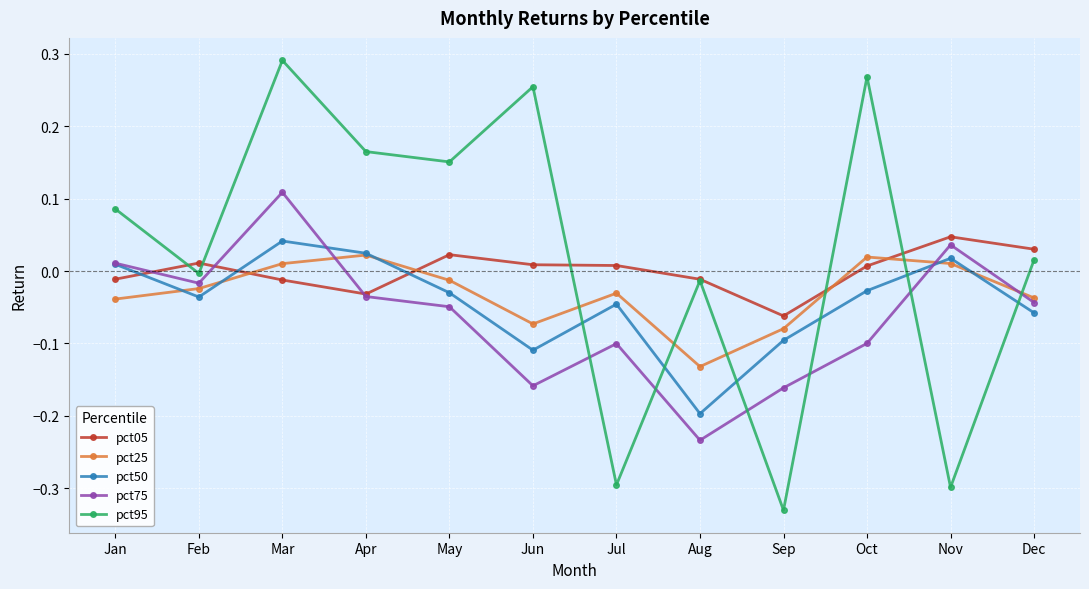

Is it true that pct25 equals -0.1 at Dec?

False